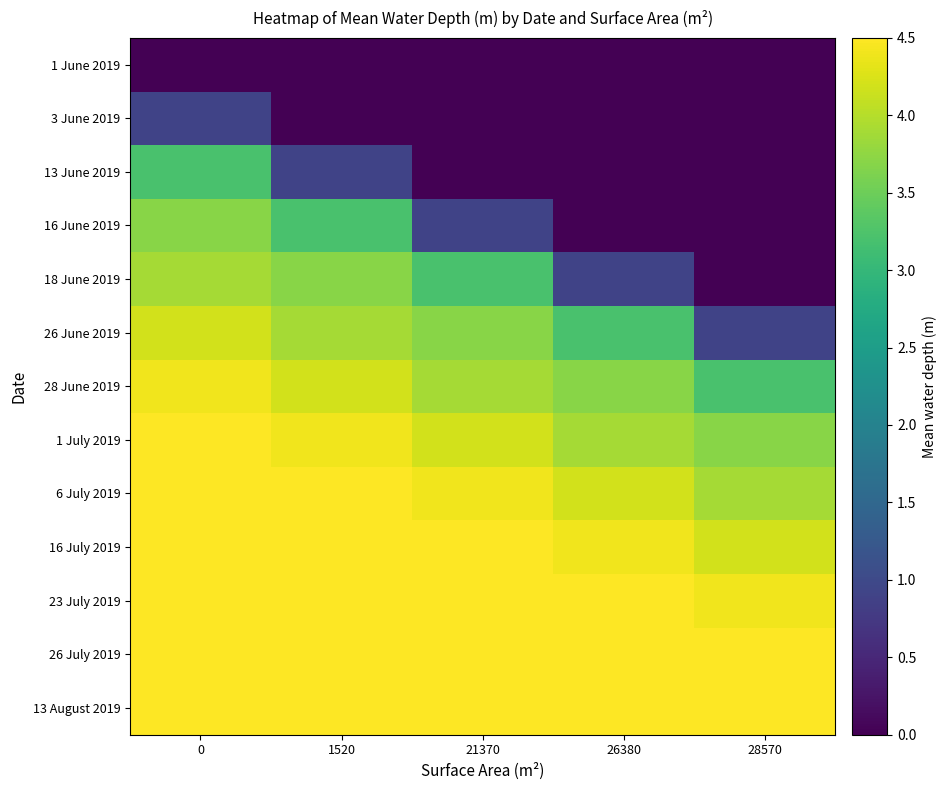

Which has a higher value, 21370 or 1520?

21370